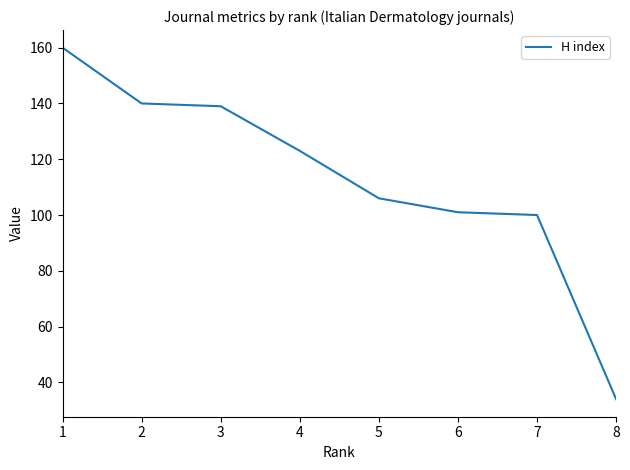

Is it true that the value at 2 is 140?

True